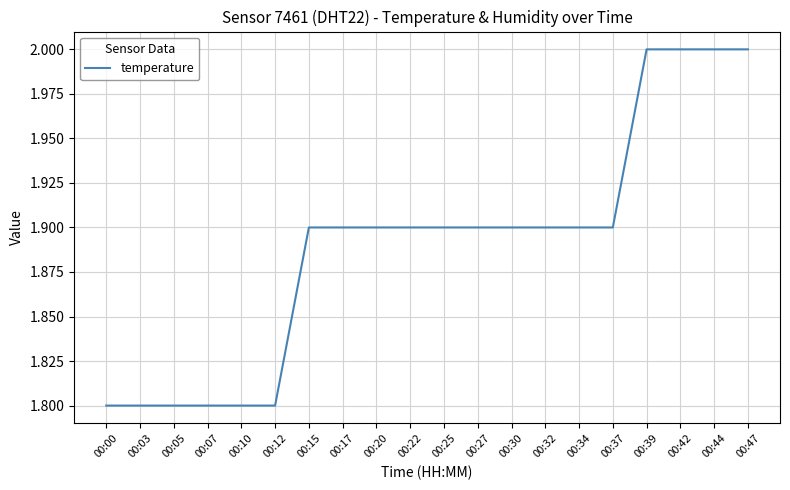

Is it true that the value at 00:00 is 1.8?

True